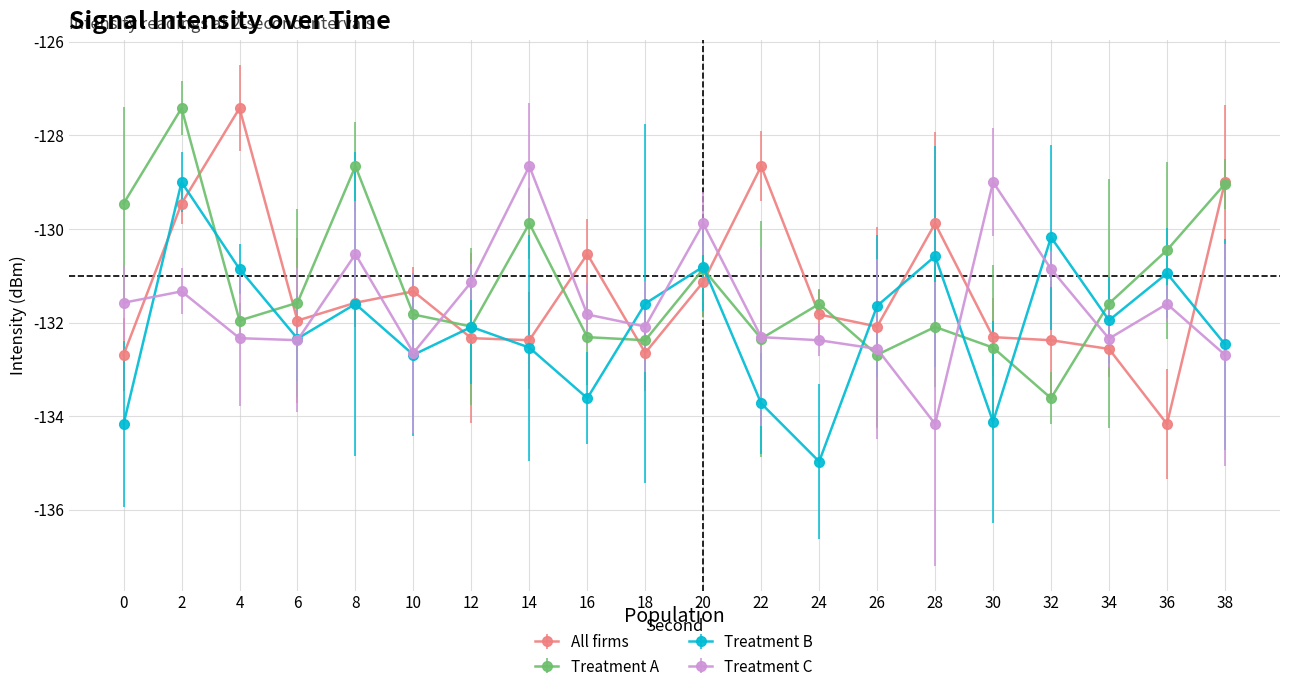

The value of All firms at 2 is -220.0. True or false?

False